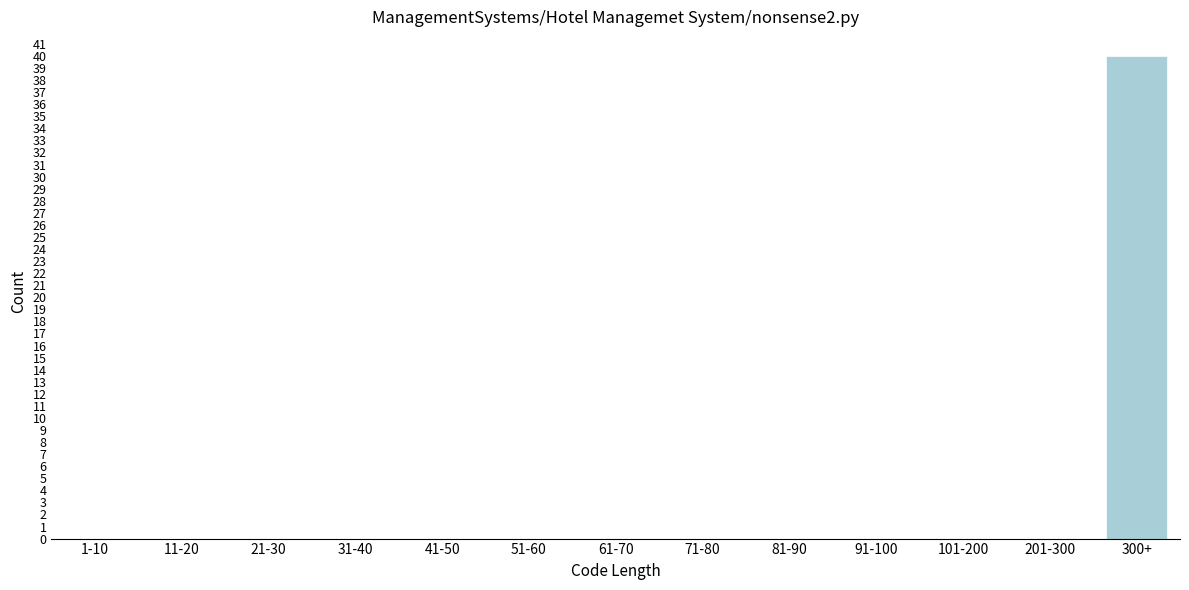

Reading left to right, list all the values displayed in this chart.

1-10=0	11-20=0	21-30=0	31-40=0	41-50=0	51-60=0	61-70=0	71-80=0	81-90=0	91-100=0	101-200=0	201-300=0	300+=40